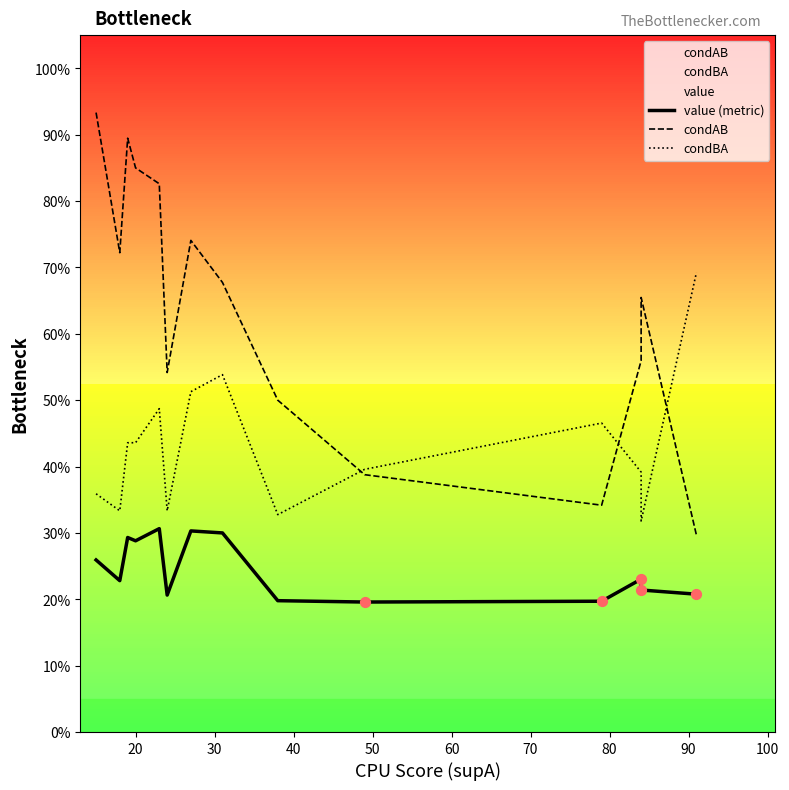

Which series has the widest spread of Y values?

condAB